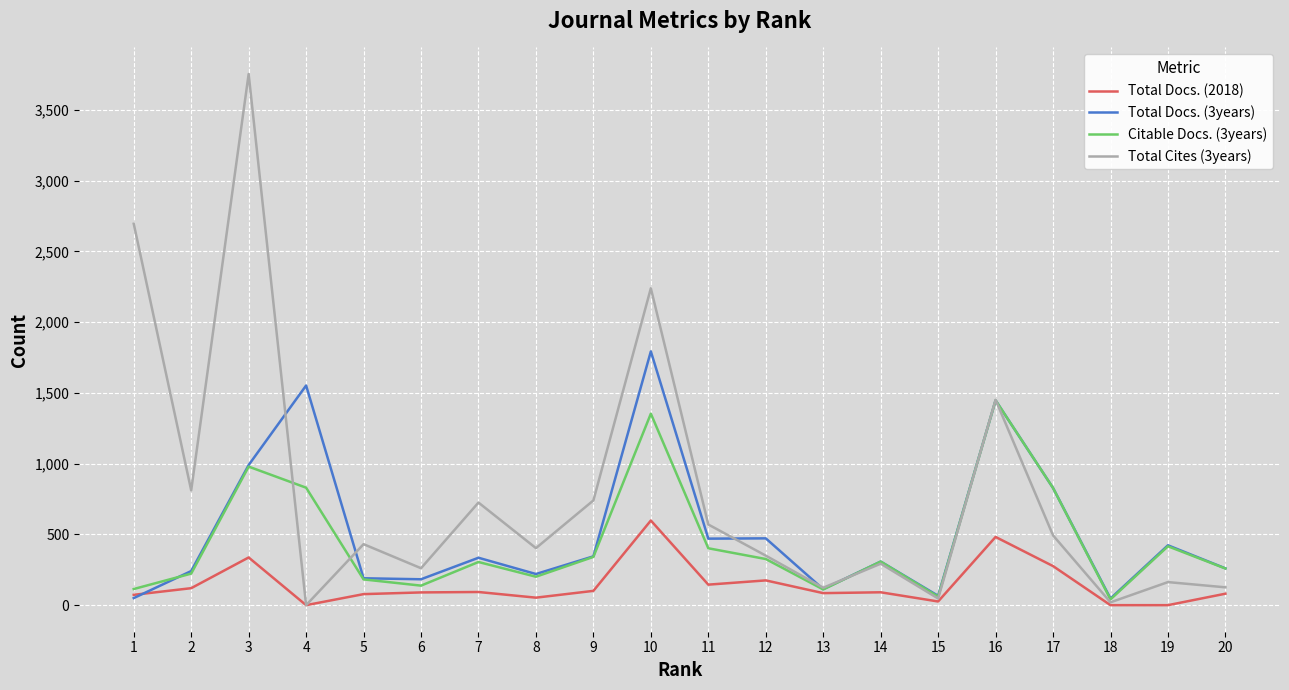

Is the value of Citable Docs. (3years) at 1 greater than the value of Total Docs. (3years) at 20?

No